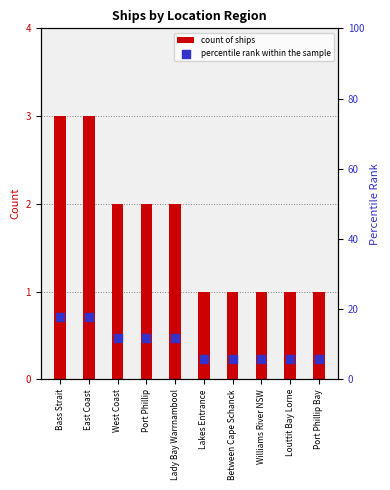

Is the value of percentile rank within the sample at Lady Bay Warrnambool greater than the value of count of ships at West Coast?

Yes